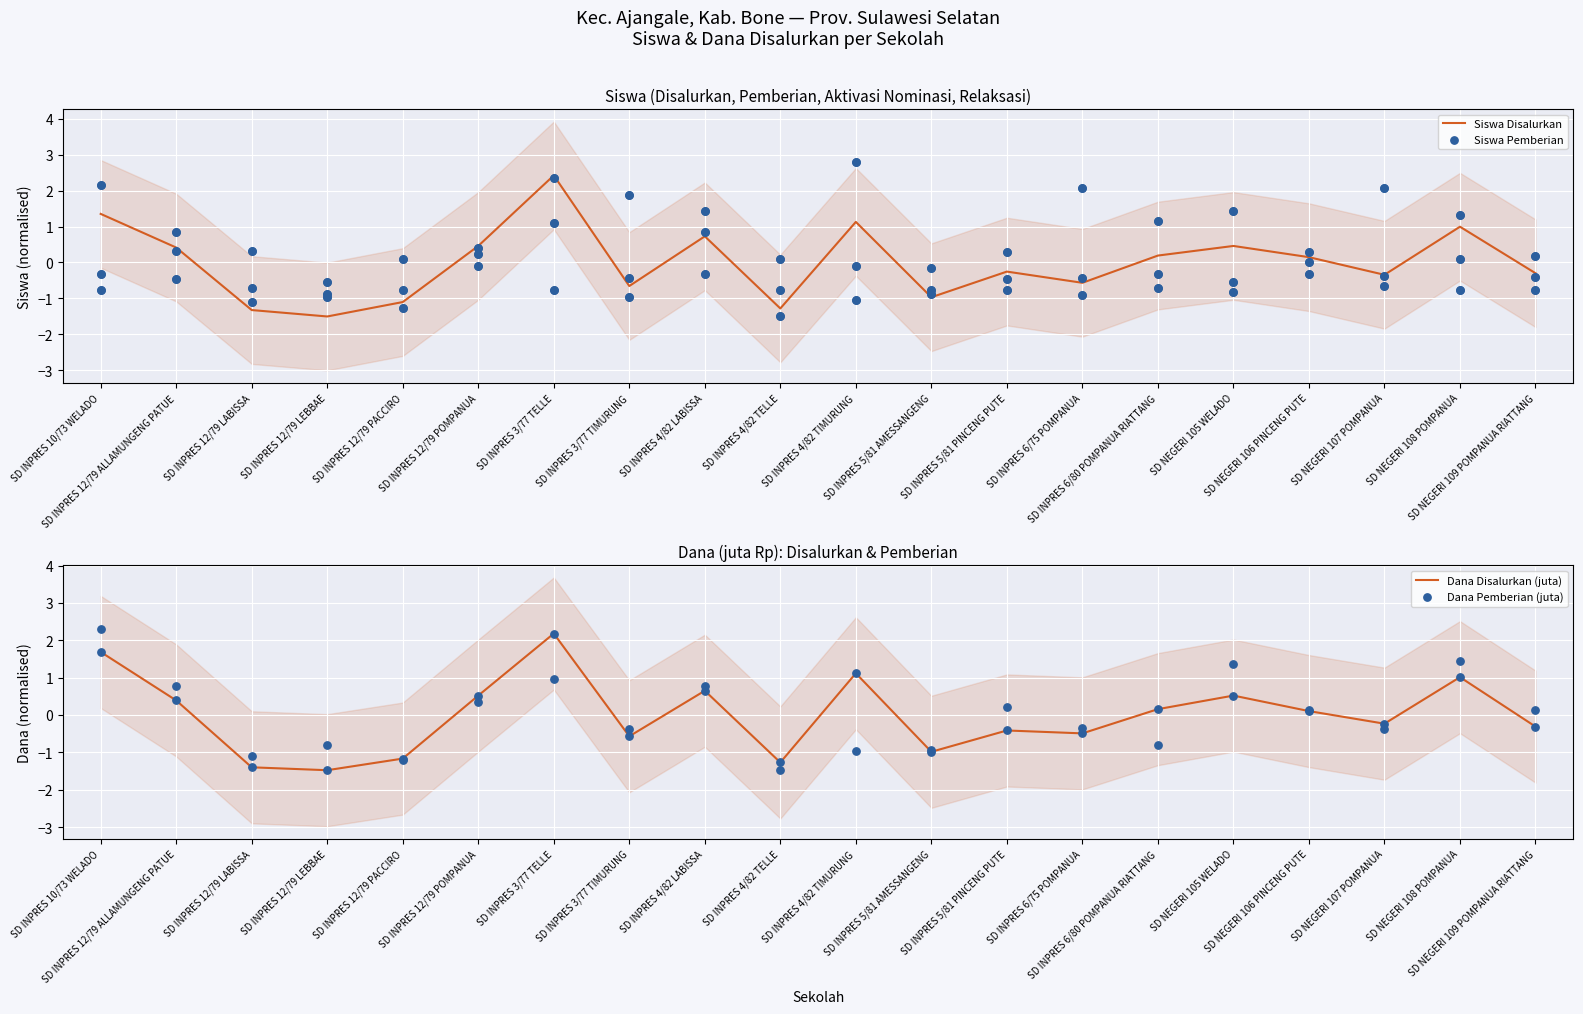

Which series reaches the maximum Y coordinate?

Siswa Disalurkan